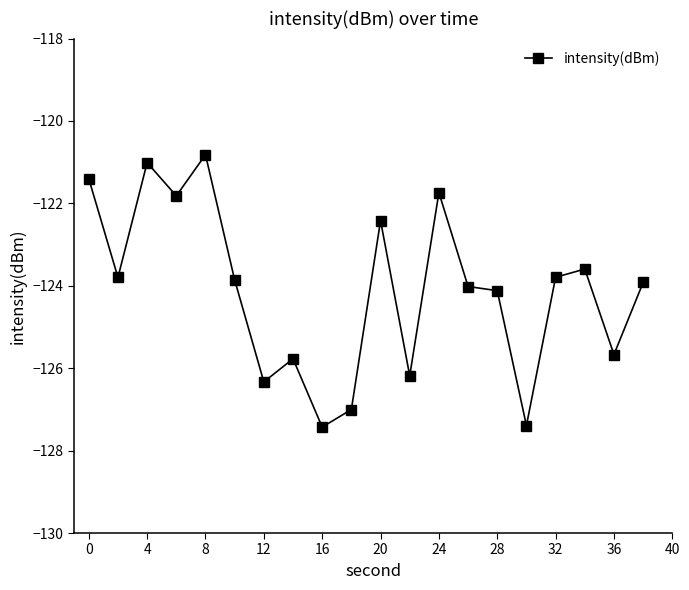

What is the sum of all values?

-2482.1